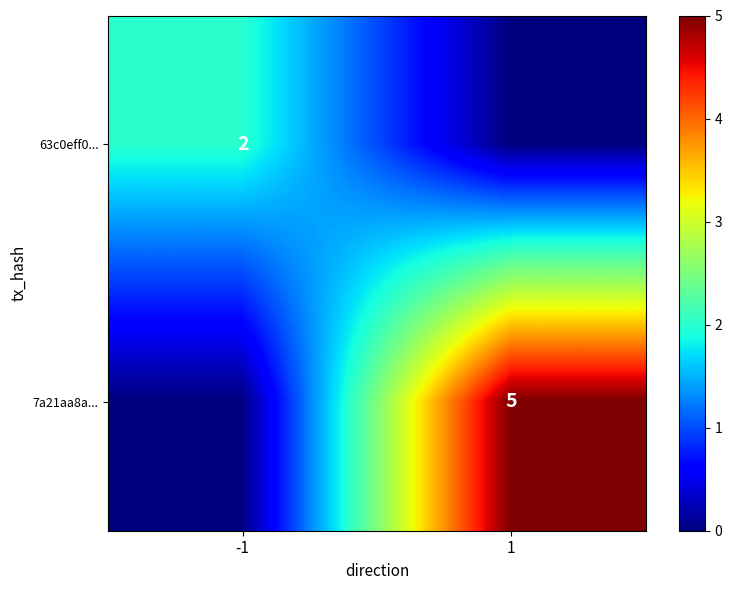

Is it true that 63c0eff0... equals 1 at -1?

False